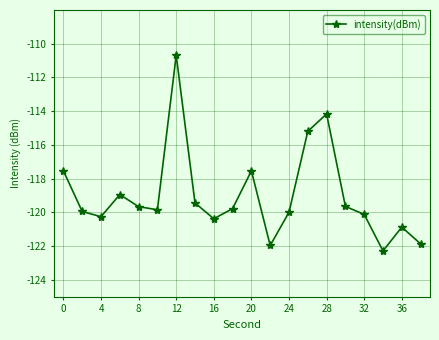

What is the value of the 7th point from the left?

-110.7